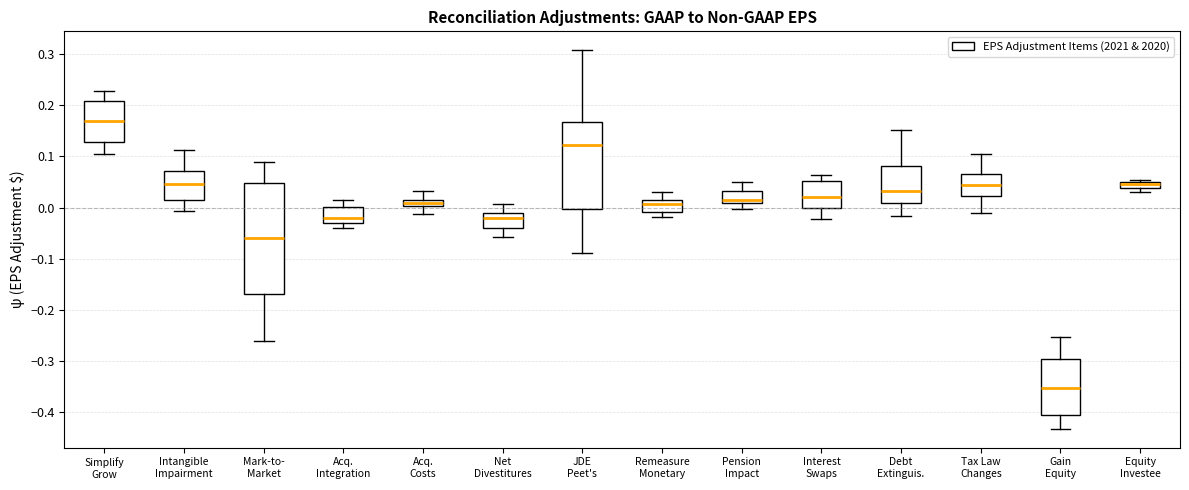

Which box is the tallest, from its lower edge to its upper edge?

Mark-to- Market